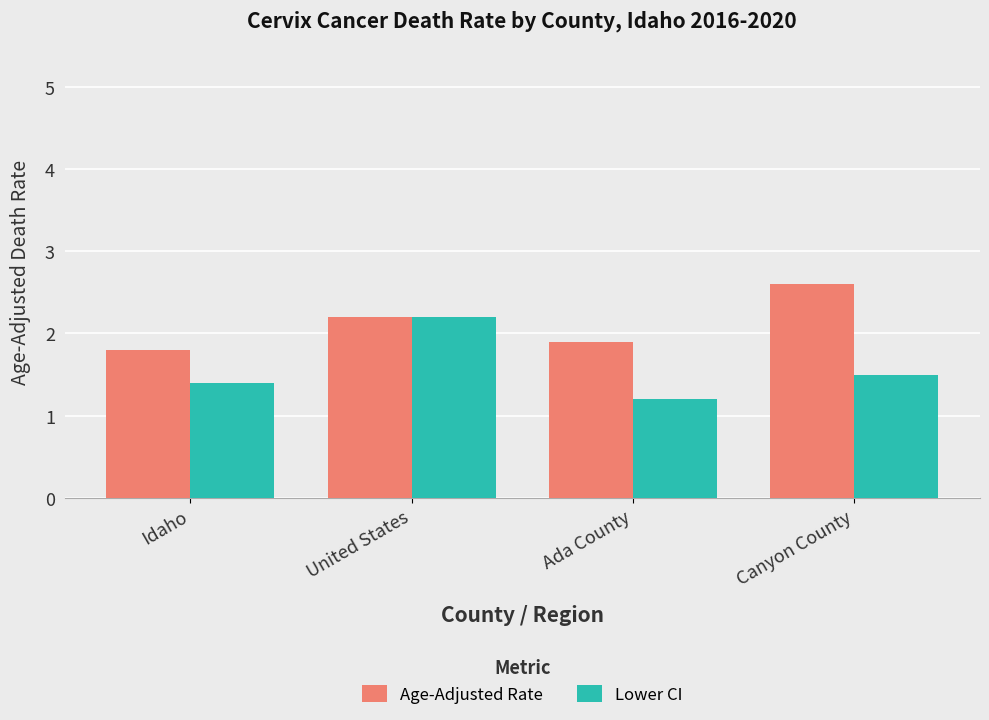

What is the difference between the maximum and minimum values in the Age-Adjusted Rate series?

0.8